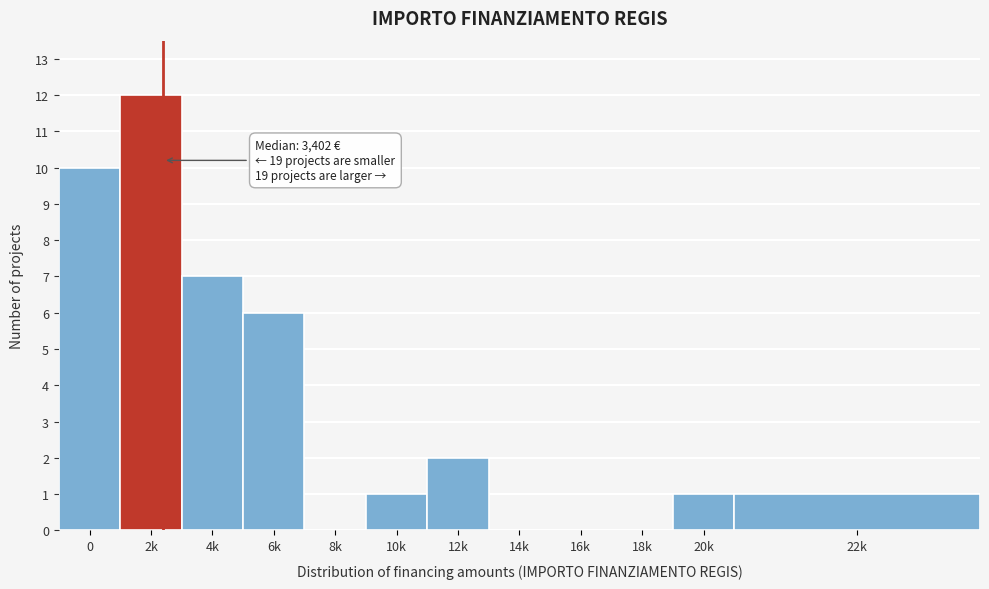

Reading left to right, extract all data points from this chart.

0=10	2k=12	4k=7	6k=6	8k=0	10k=1	12k=2	14k=0	16k=0	18k=0	20k=1	22k=1